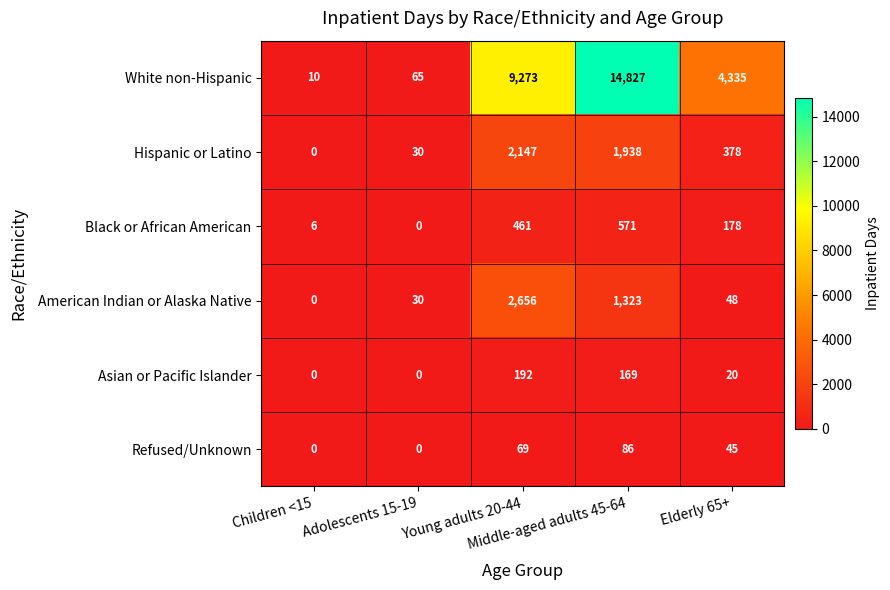

Which series has the widest spread of values?

White non-Hispanic